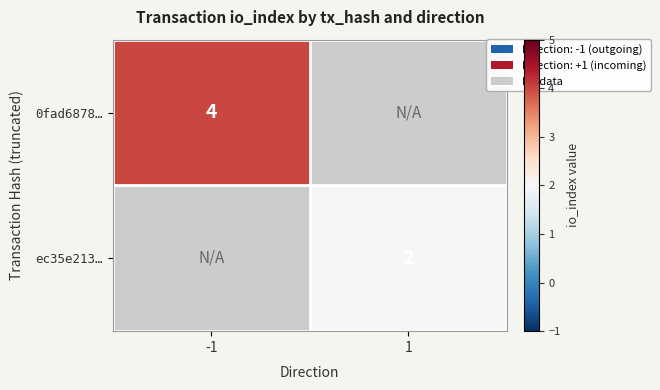

Is the value of ec35e213… at 1 greater than the value of 0fad6878… at -1?

No